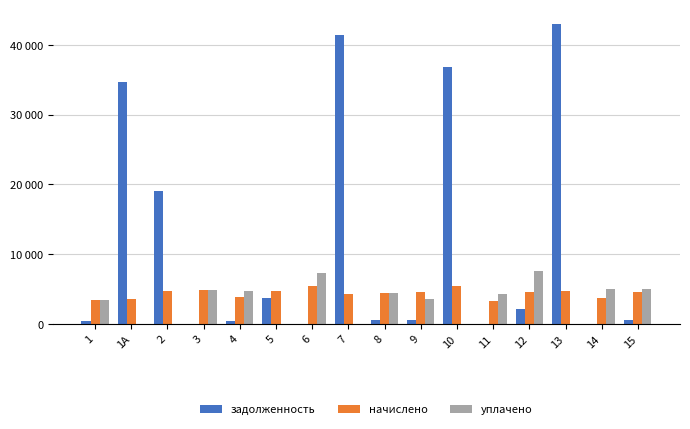

Which series has the largest total across all categories?

задолженность